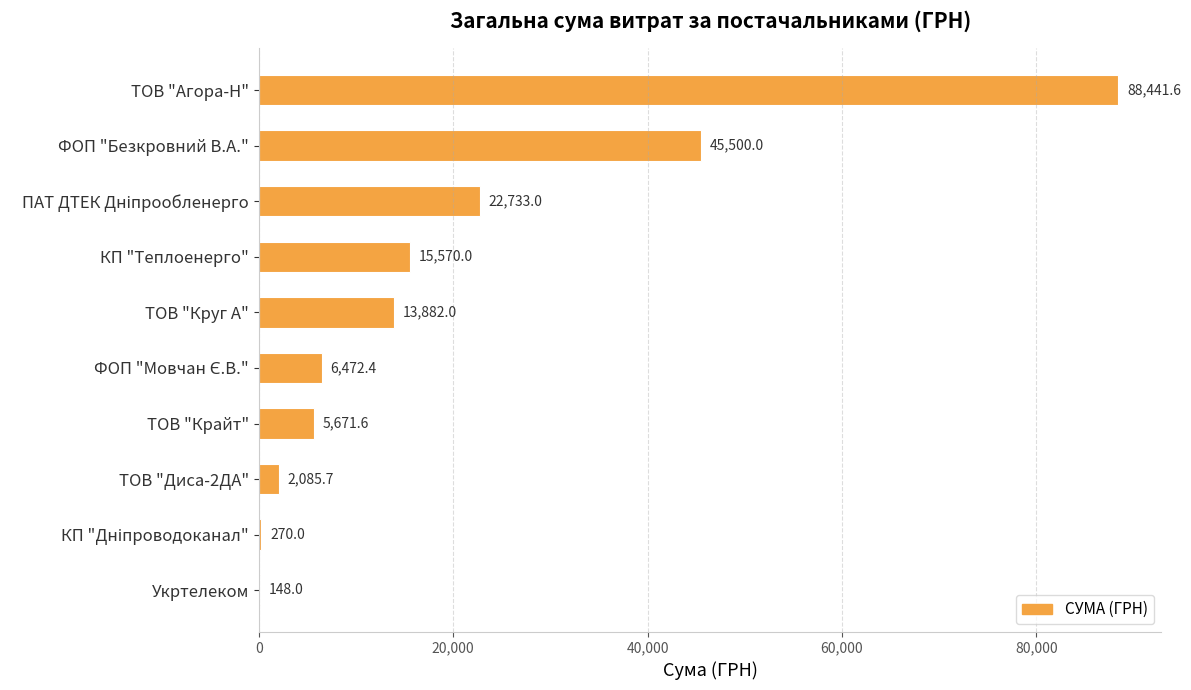

What is the sum of all values?

200774.3